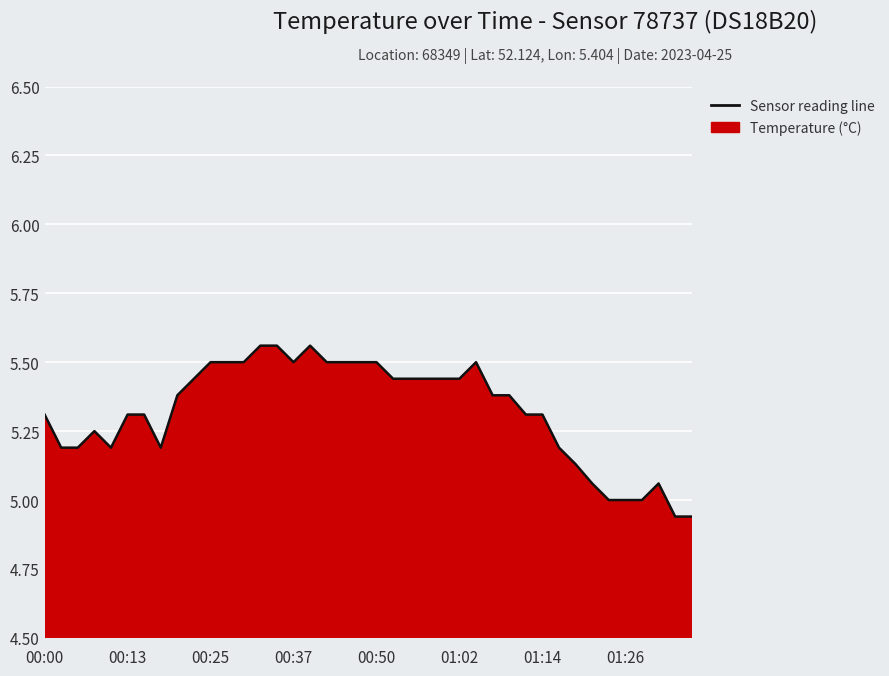

How many points are lower than both their immediate neighbors (excluding endpoints)?

3